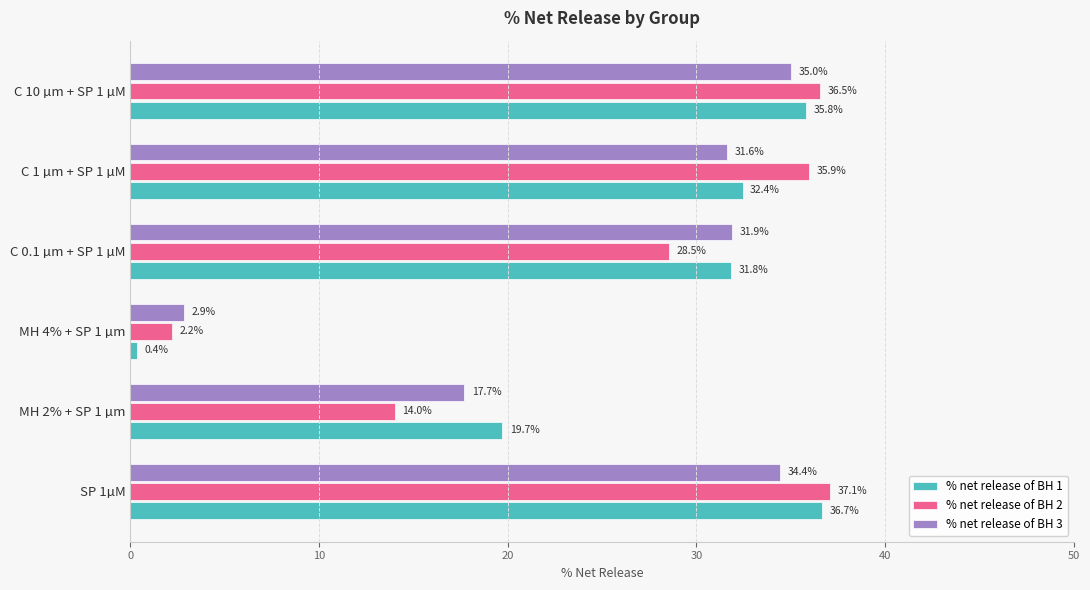

Which series has the widest spread of values?

% net release of BH 1